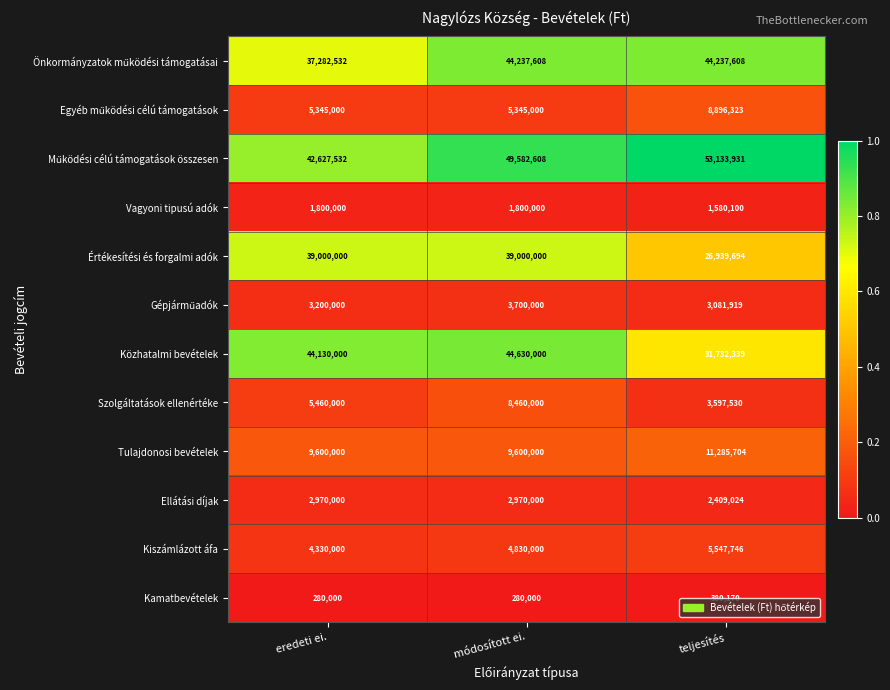

Is the value of Vagyoni tipusú adók at eredeti ei. greater than the value of Értékesítési és forgalmi adók at módosított ei.?

No